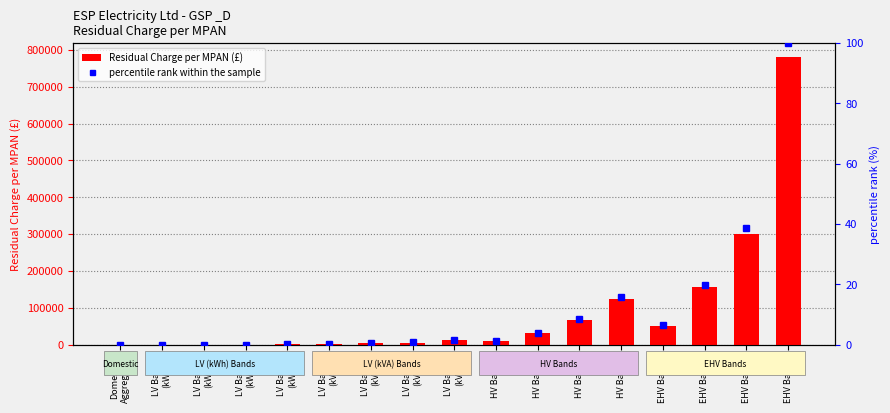

What is the label of the 13th bar from the right?

LV Band 4
(kWh)